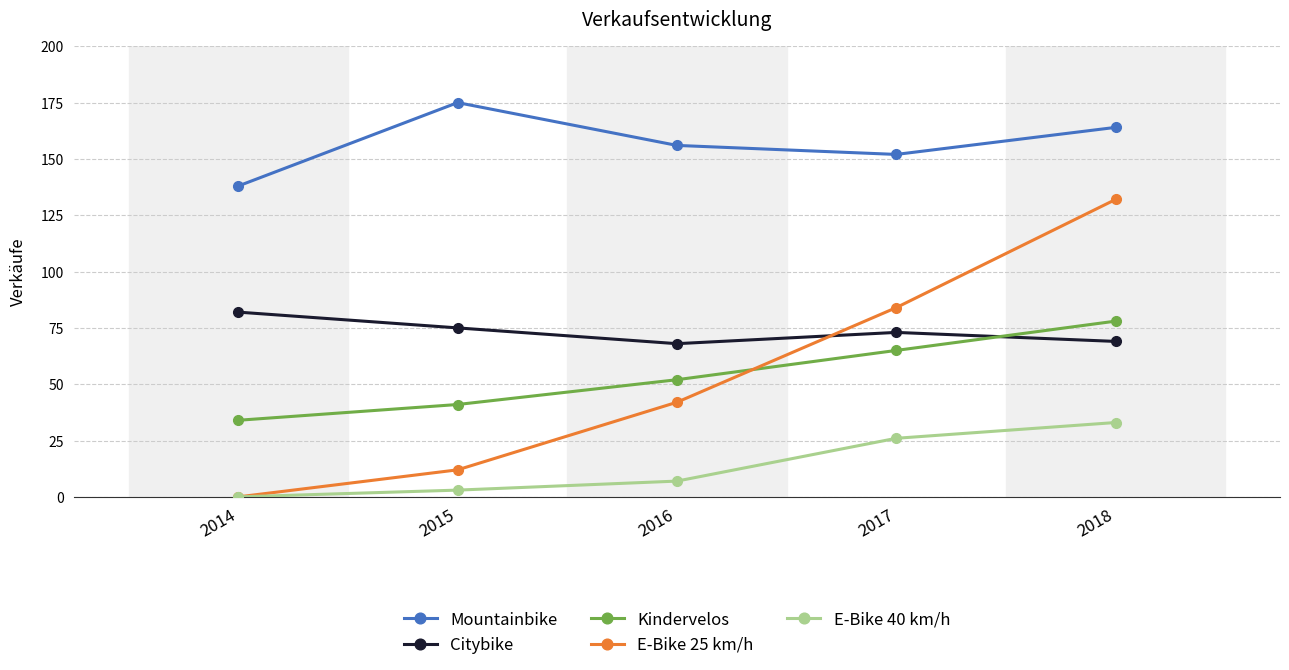

What is the difference between the second highest and minimum values in the E-Bike 40 km/h series?

26